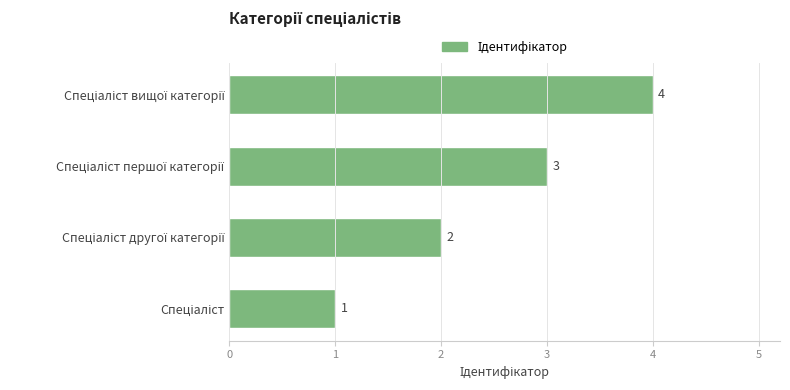

What is the maximum value shown in the chart?

4